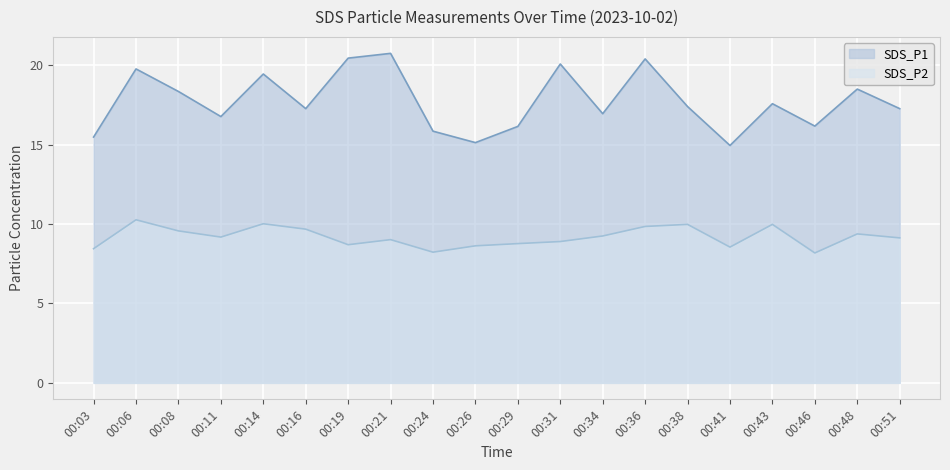

At which category is the sum across all series the highest?

00:36